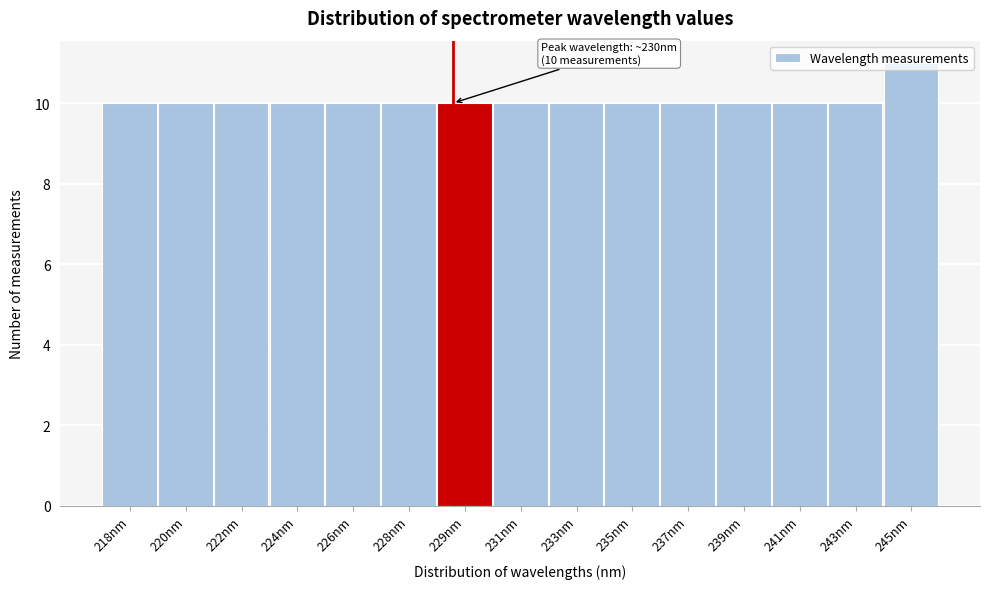

What is the minimum value shown in the chart?

10